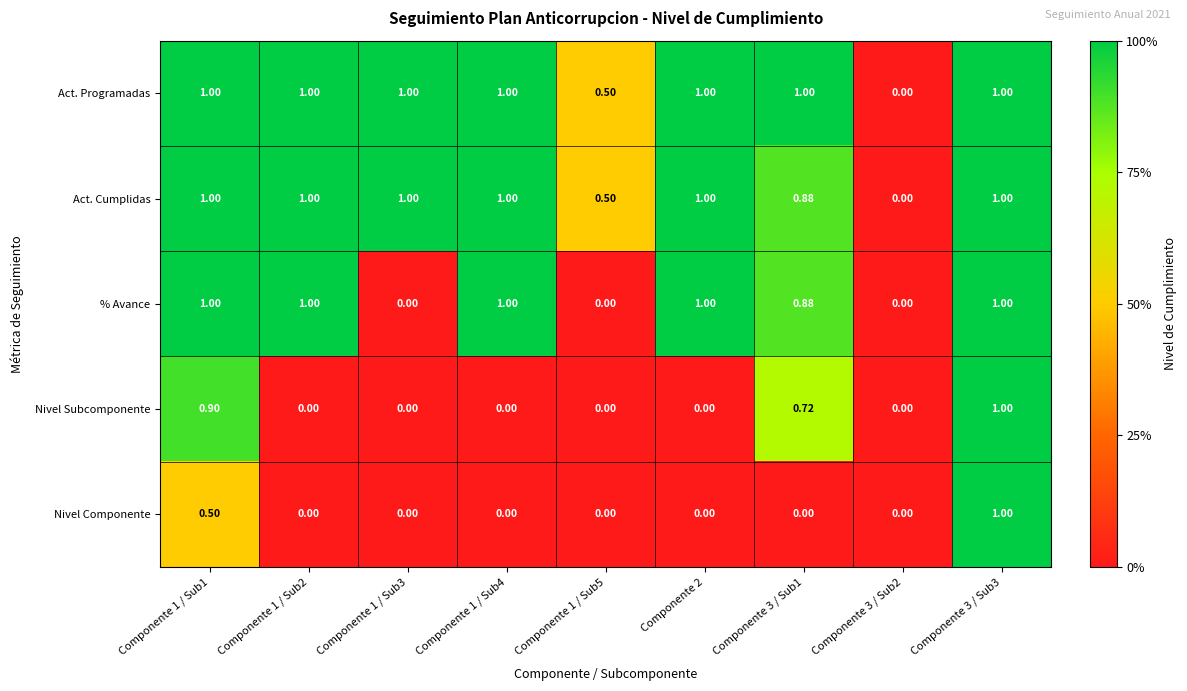

Which series has the largest total across all categories?

Act. Programadas